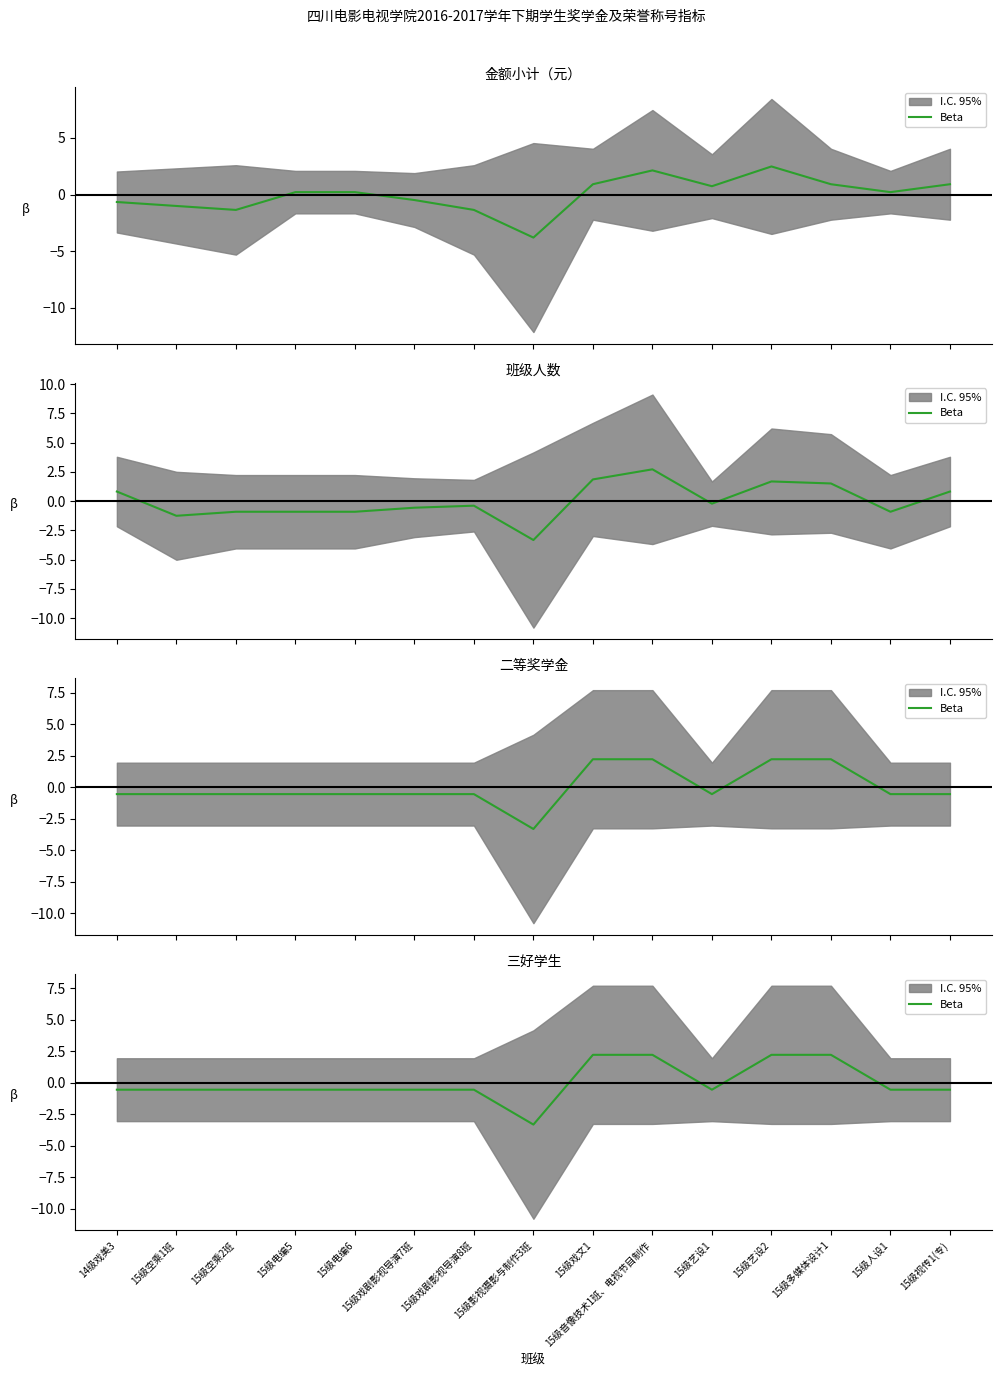

What is the approximate value at 15级音像技术1班、电视节目制作?

2.2